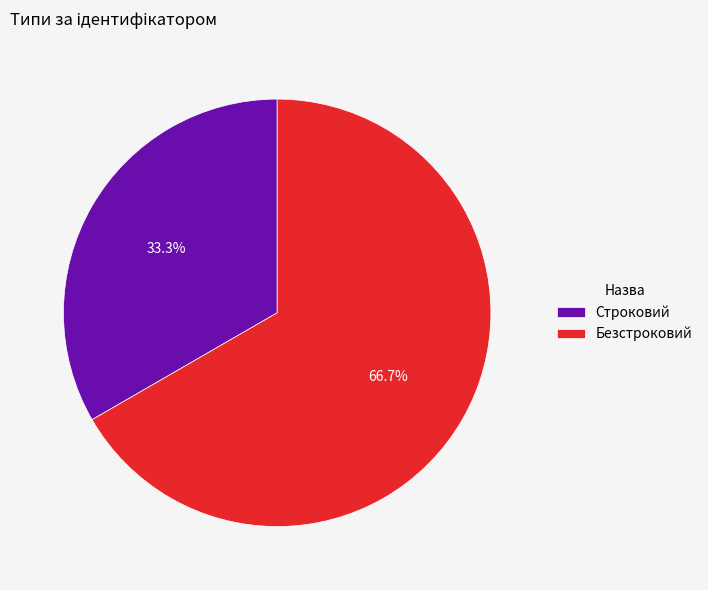

How many slices are in this pie chart?

2